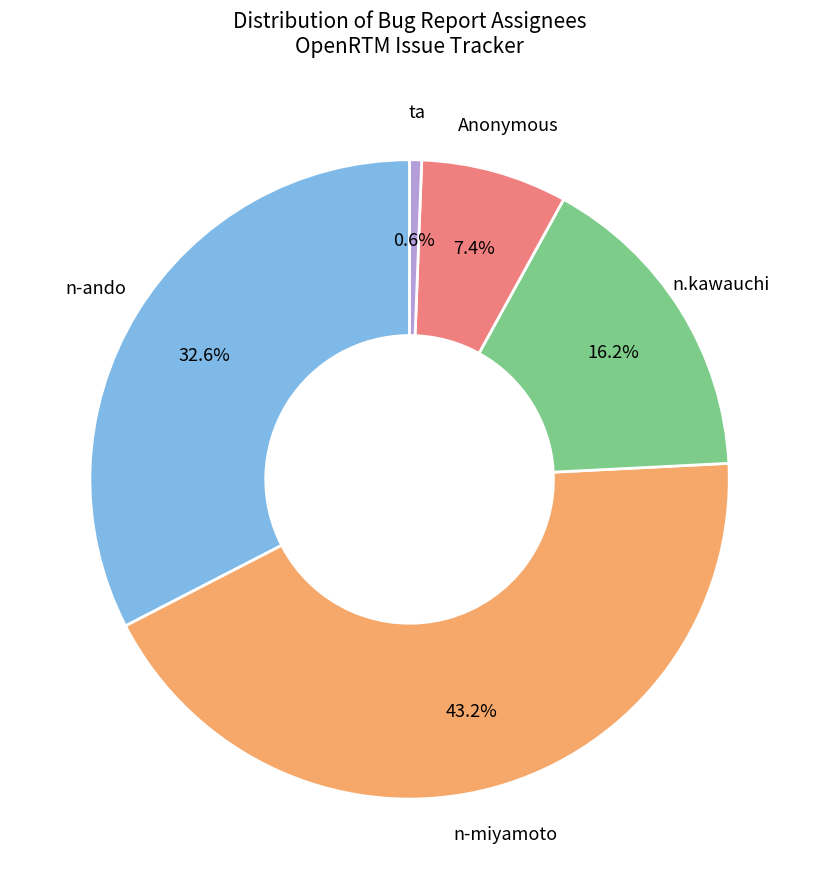

Combined, what portion of the pie is n-miyamoto and ta?

43.8%